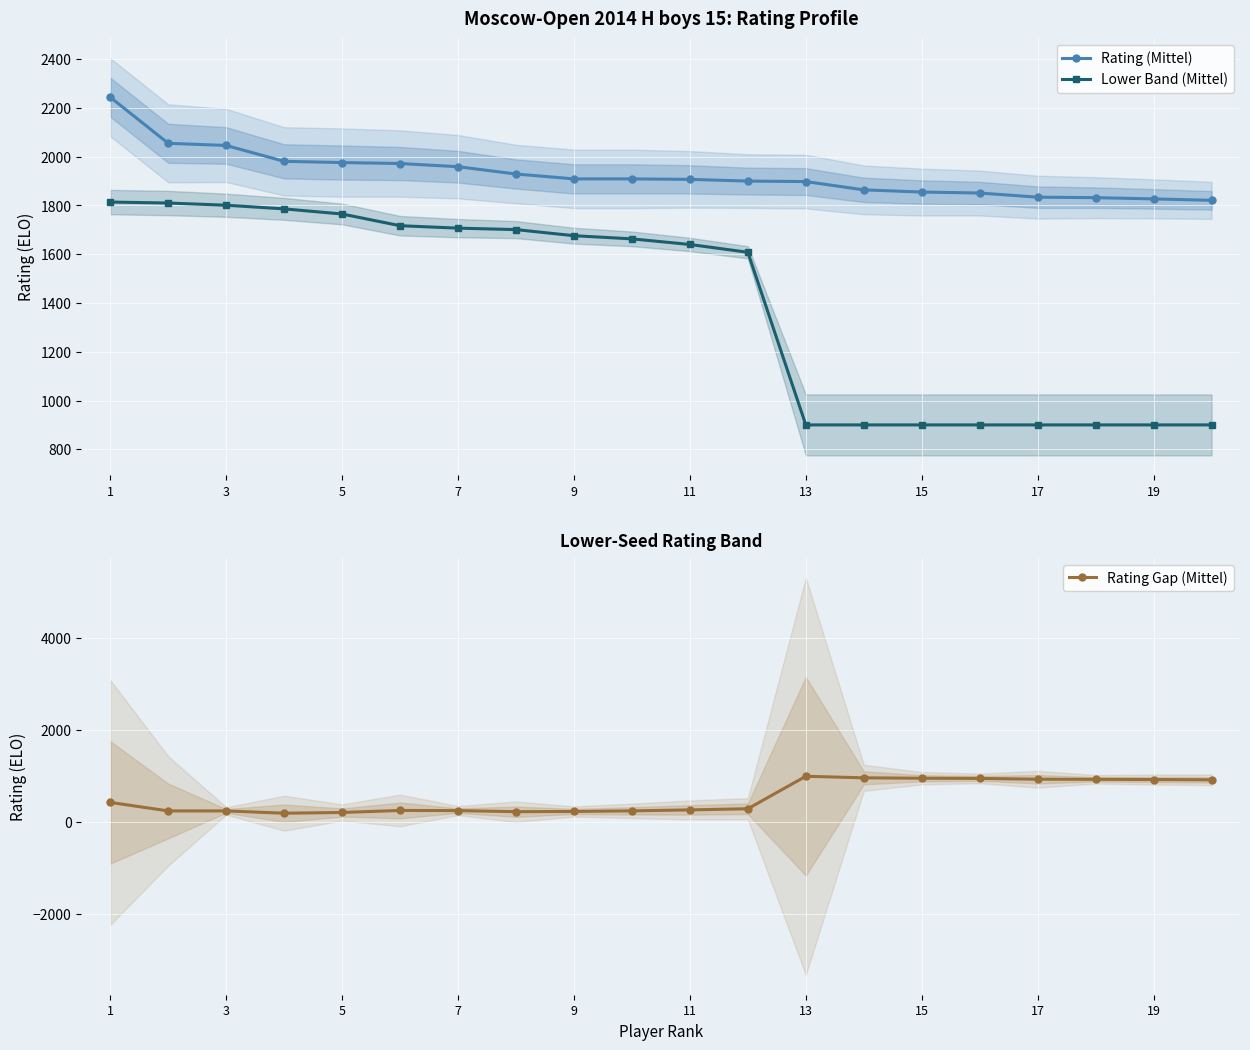

How many series are shown in this chart?

3